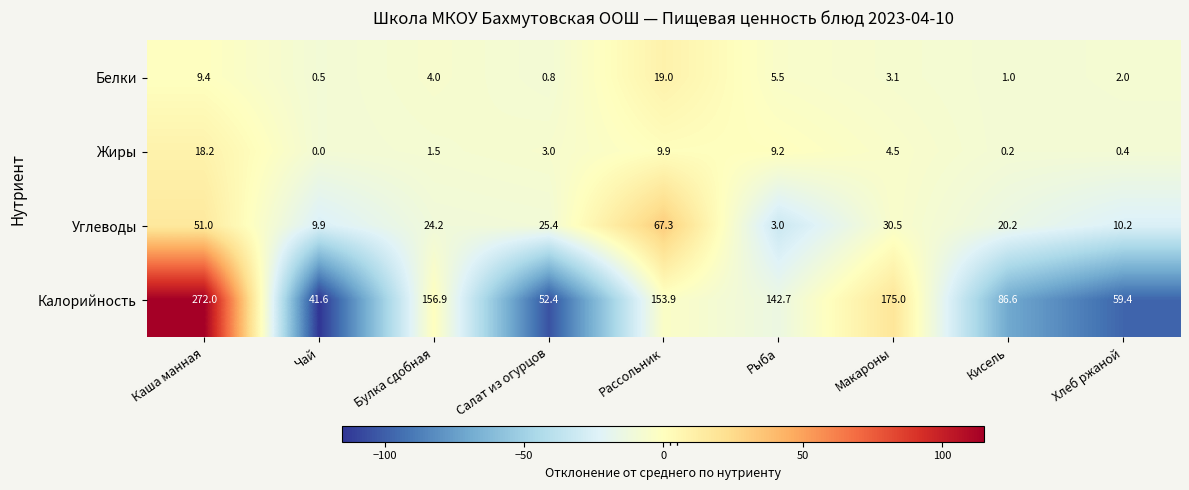

At how many categories does at least one series exceed 44?

8